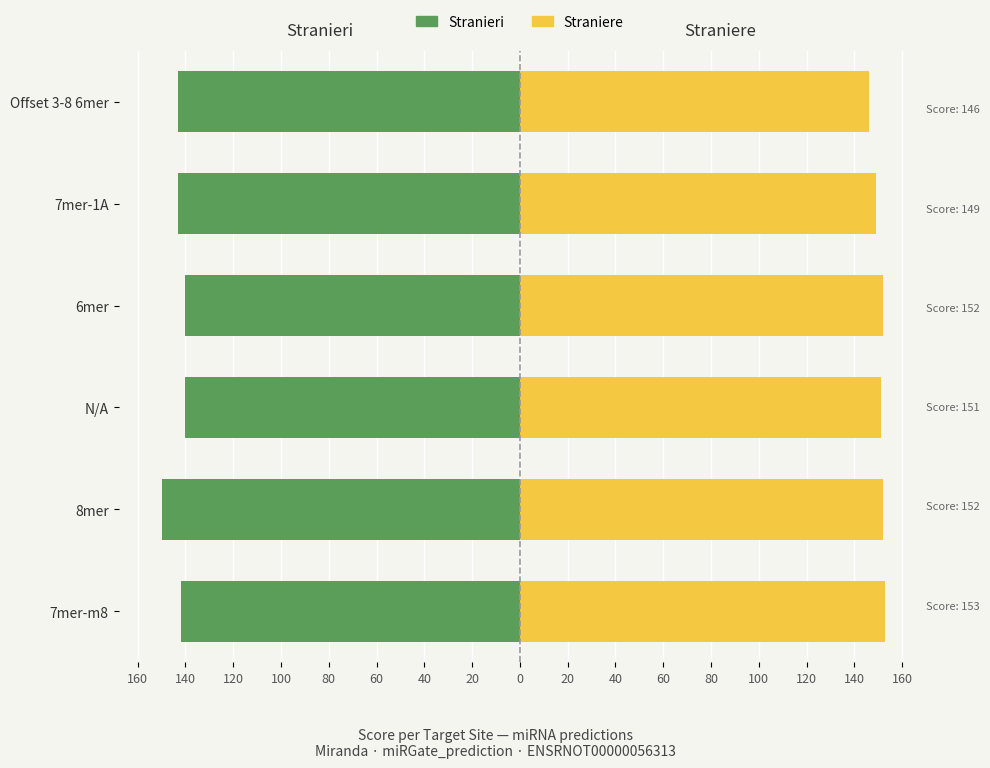

What is the greatest value displayed?

153